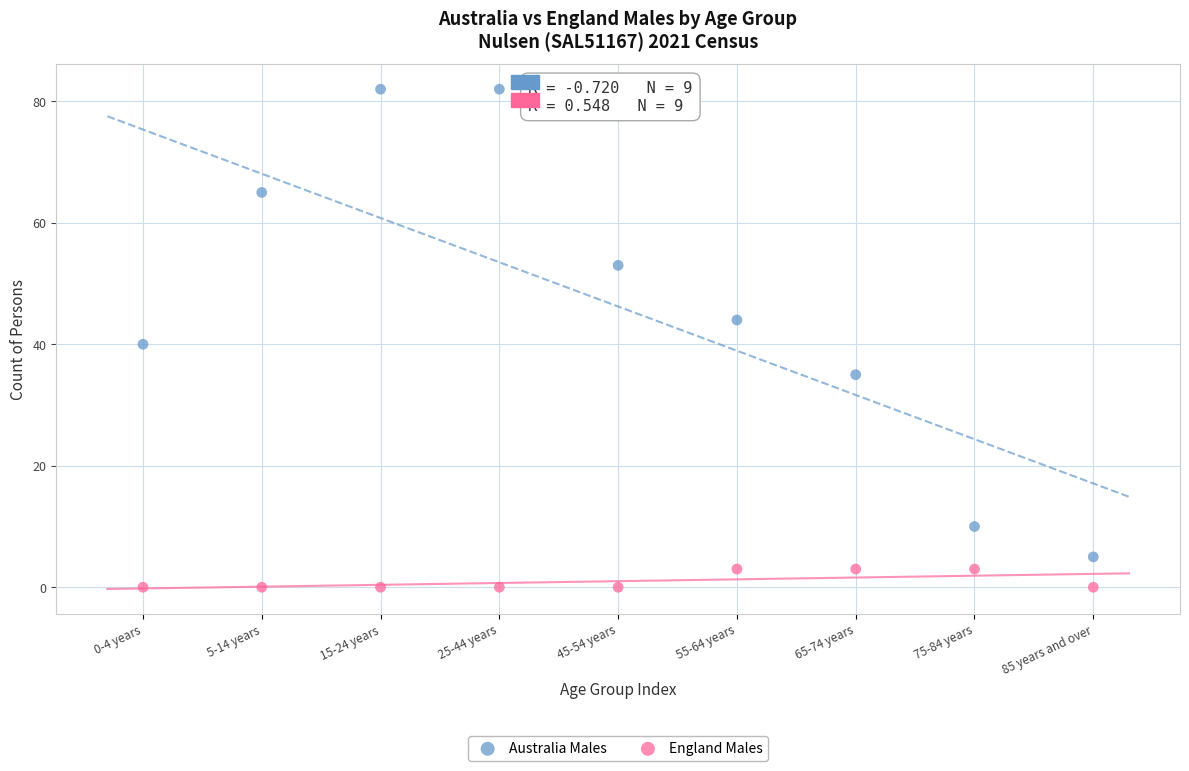

Which series has the largest Y range (max minus min)?

Australia Males